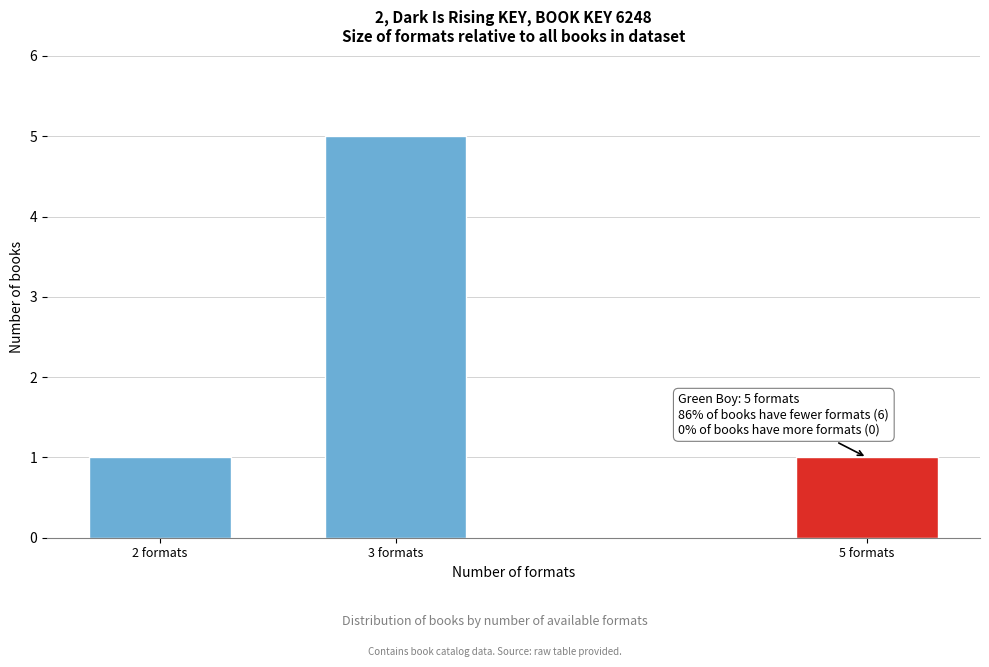

Reading left to right, transcribe all the data shown in this chart.

2 formats=1	3 formats=5	5 formats=1